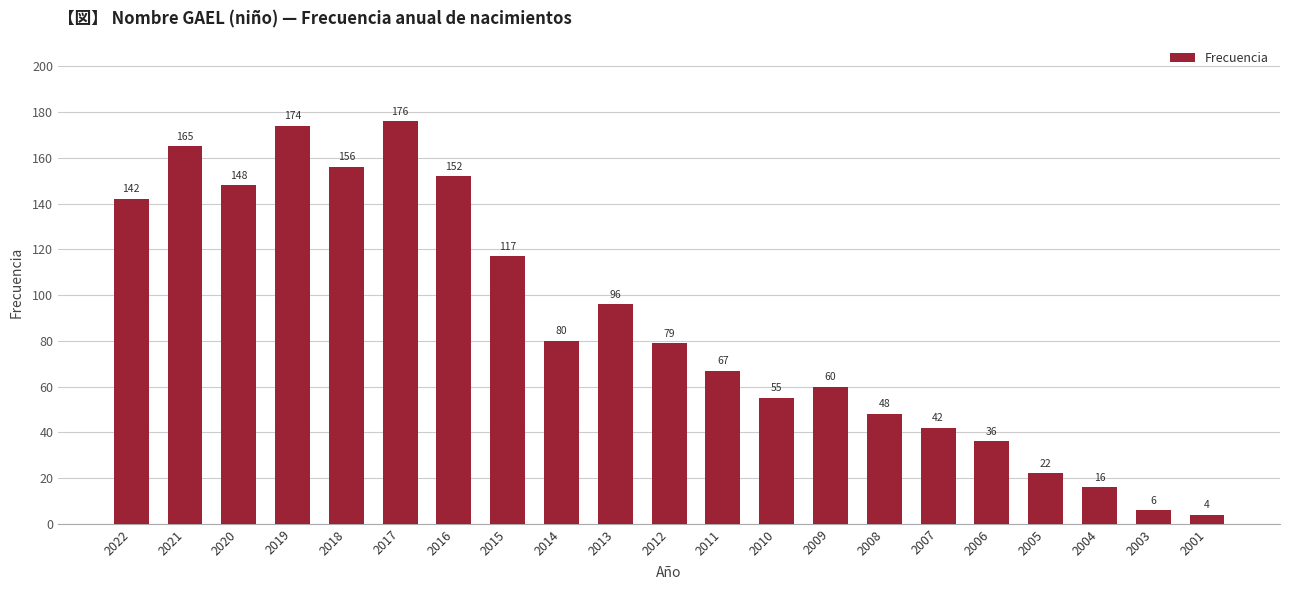

Which label corresponds to the largest value in the chart?

2017